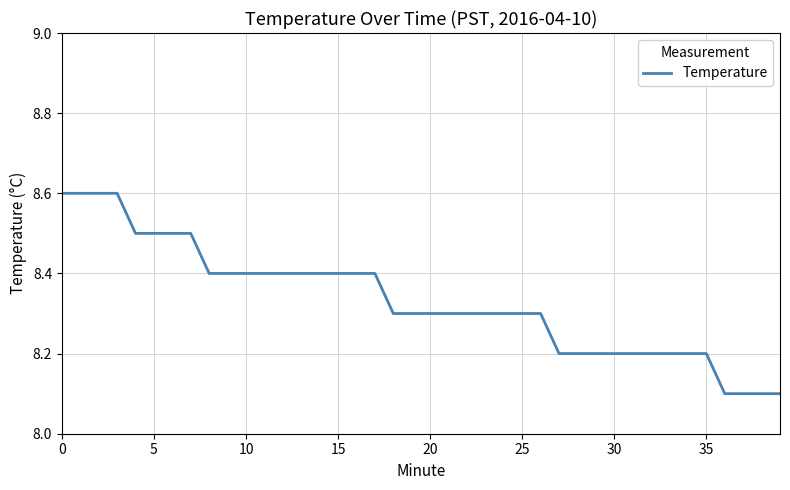

Does the chart have visible grid lines?

Yes